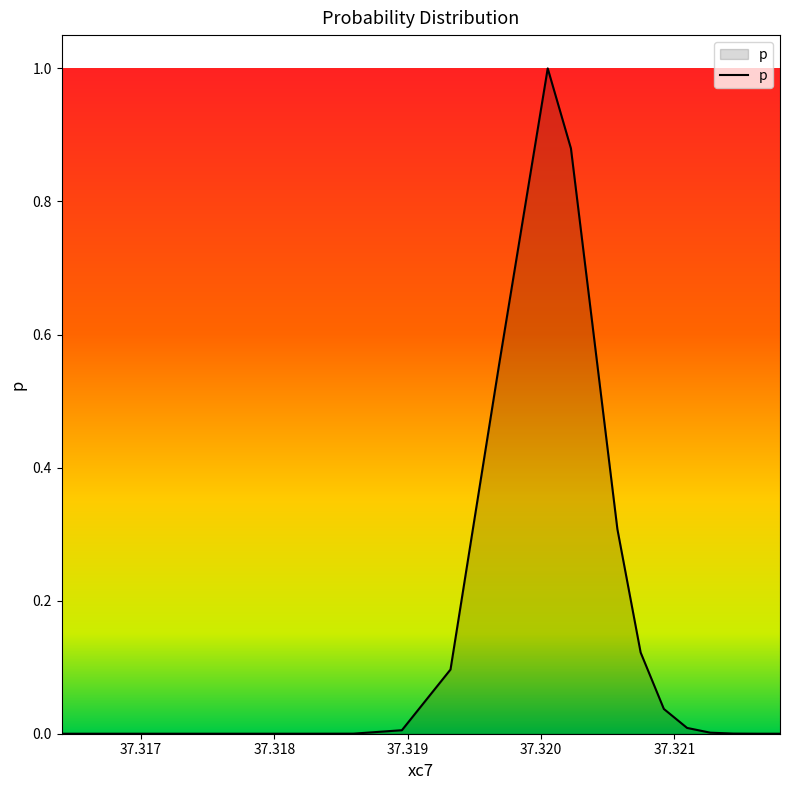

What is the difference between the maximum and minimum values?

1.0